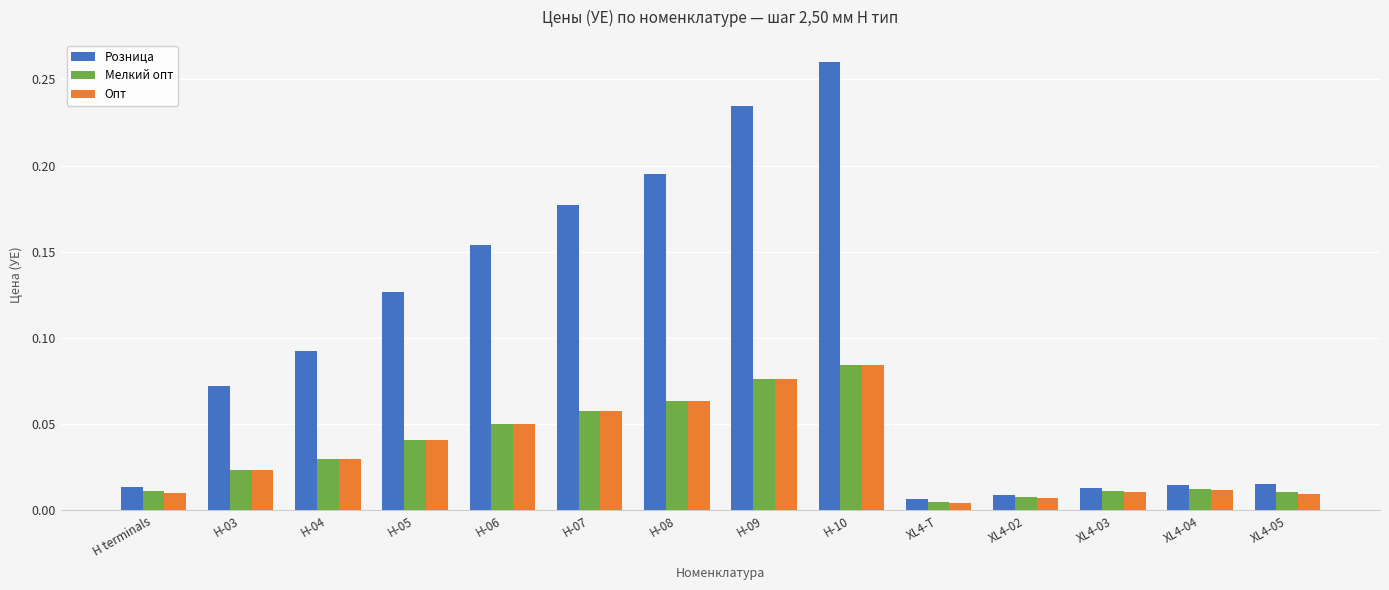

True or false: Опт has a value of 0.0 at H-10.

False